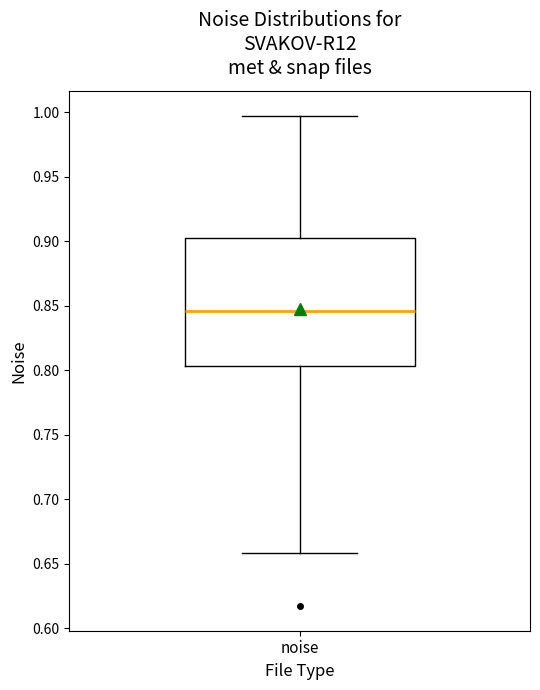

Transcribe this box plot: give where the median line is, the range the box spans, and where the two whiskers end, as read against the y-axis. The values are not printed on the chart, so give them approximately, as read against the axis.

median 0.845, box 0.805 to 0.900, whiskers 0.660 to 0.995